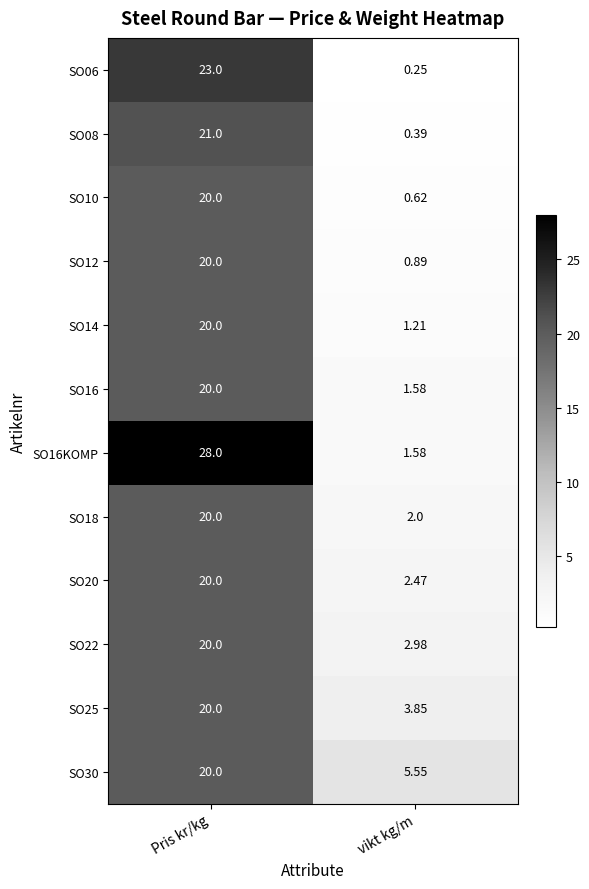

Which category has the lowest value across all series?

vikt kg/m